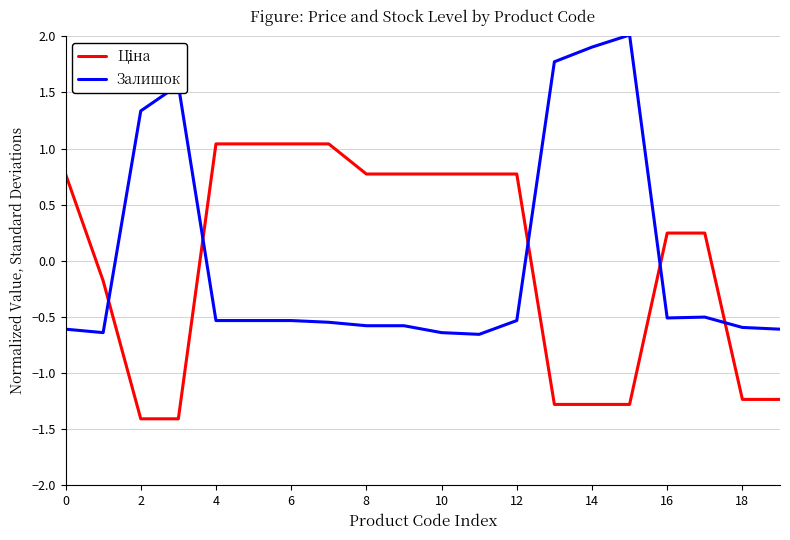

What is the maximum value for Залишок?

2.0